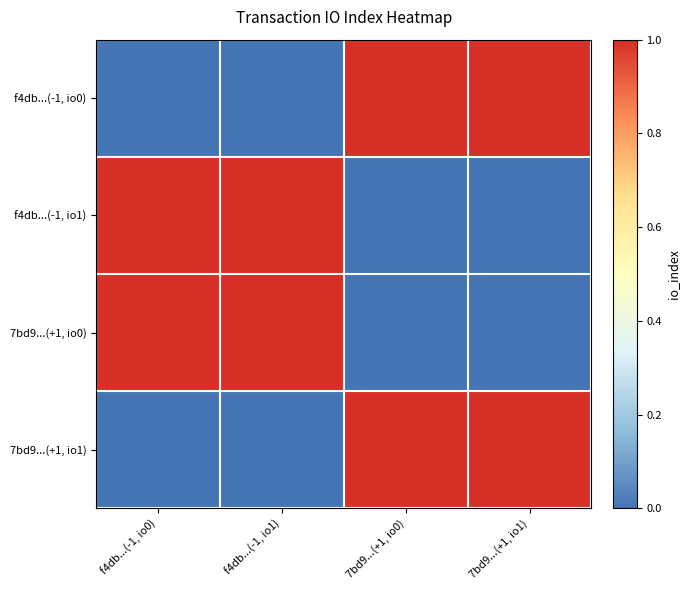

What is the total value across all series at 7bd9...(+1, io1)?

2